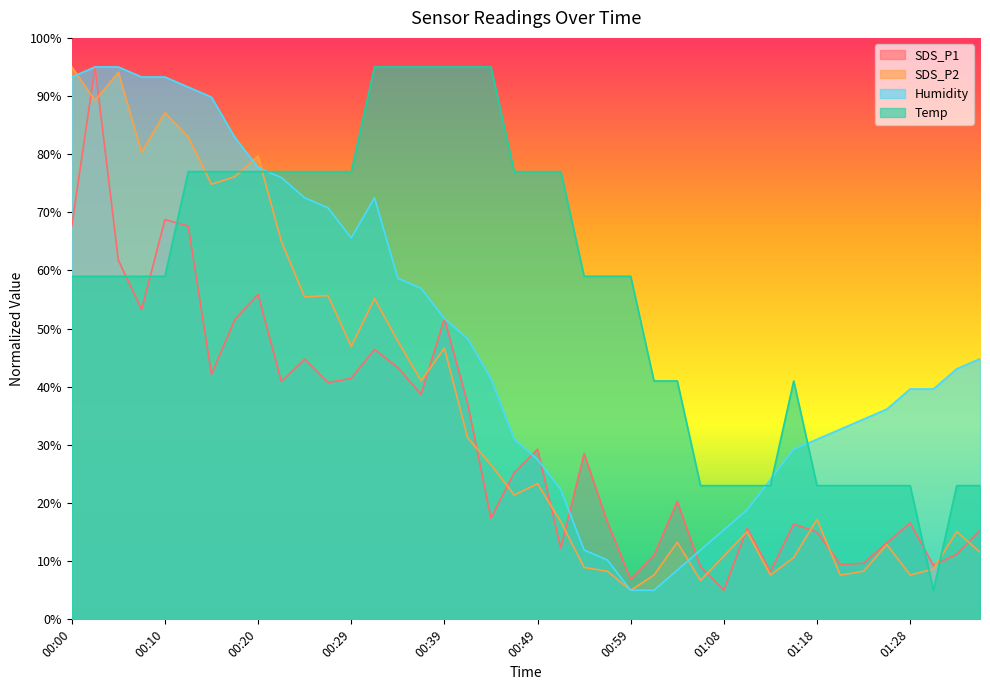

Reading right to left, extract all data points from this chart.

SDS_P1: 15.3	11.2	9.3	16.6	13.2	9.6	9.5	15.0	16.4	8.2	15.6	5.0	9.0	20.3	11.0	6.9	16.8	28.5	12.2	29.3	25.2	17.4	37.1	51.7	38.7	43.3	46.4	41.5	40.7	44.7	40.9	55.9	51.5	42.1	67.6	68.8	53.3	61.8	95.0	67.6
SDS_P2: 11.6	15.1	8.7	7.6	12.9	8.3	7.6	17.2	10.6	7.6	15.1	10.9	6.7	13.3	7.6	5.0	8.3	8.9	16.8	23.3	21.4	26.6	31.2	46.7	41.0	47.8	55.2	46.9	55.7	55.4	65.0	79.7	76.1	74.8	82.9	87.1	80.3	94.1	89.2	95.0
Humidity: 44.8	43.1	39.6	39.6	36.2	34.4	32.7	31.0	29.2	24.0	18.8	15.4	11.9	8.5	5.0	5.0	10.2	11.9	22.3	27.5	31.0	41.3	48.3	51.7	56.9	58.7	72.5	65.6	70.8	72.5	76.0	77.7	82.9	89.8	91.5	93.3	93.3	95.0	95.0	93.3
Temp: 23.0	23.0	5.0	23.0	23.0	23.0	23.0	23.0	41.0	23.0	23.0	23.0	23.0	41.0	41.0	59.0	59.0	59.0	77.0	77.0	77.0	95.0	95.0	95.0	95.0	95.0	95.0	77.0	77.0	77.0	77.0	77.0	77.0	77.0	77.0	59.0	59.0	59.0	59.0	59.0